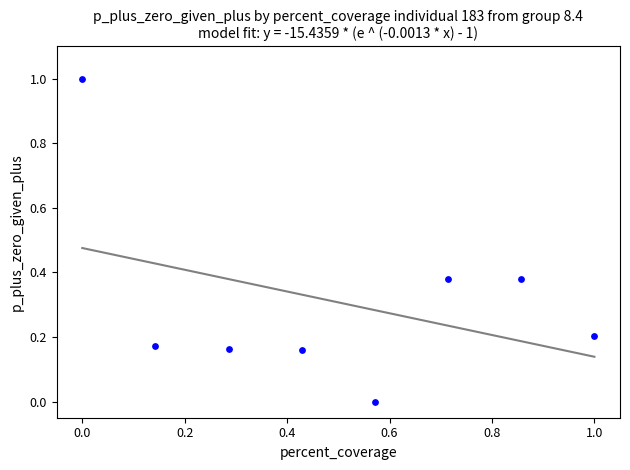

What is the average X value?

0.5